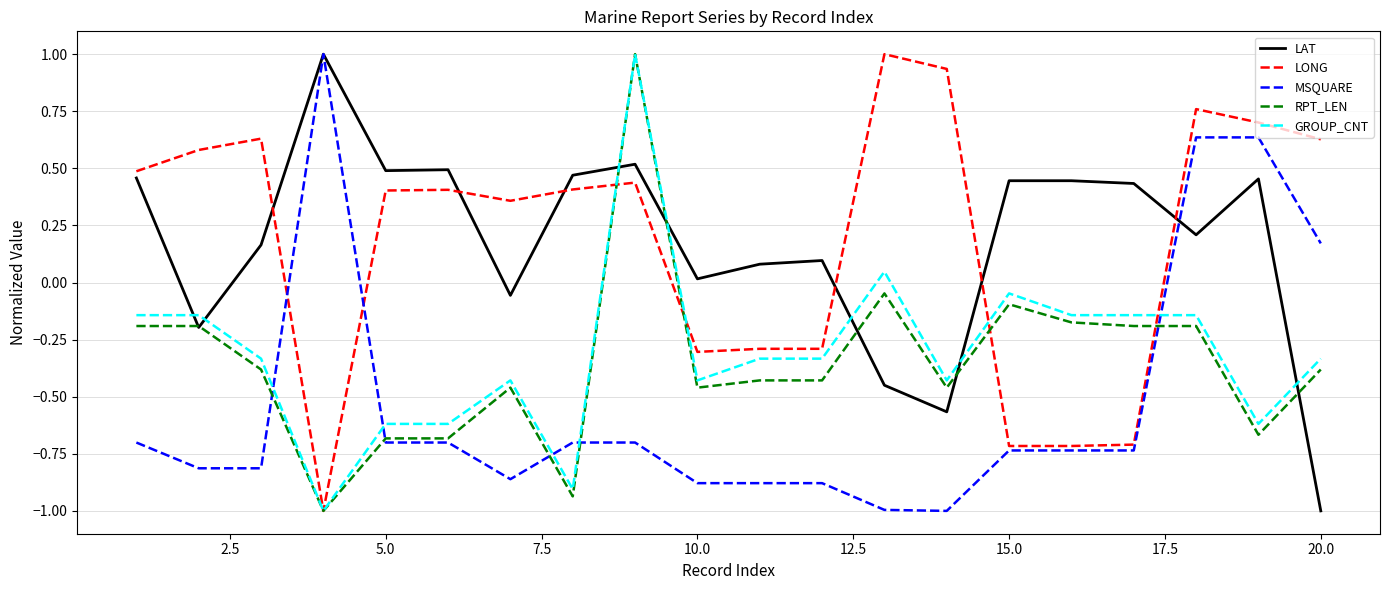

How many times do LAT and GROUP_CNT cross each other?

7